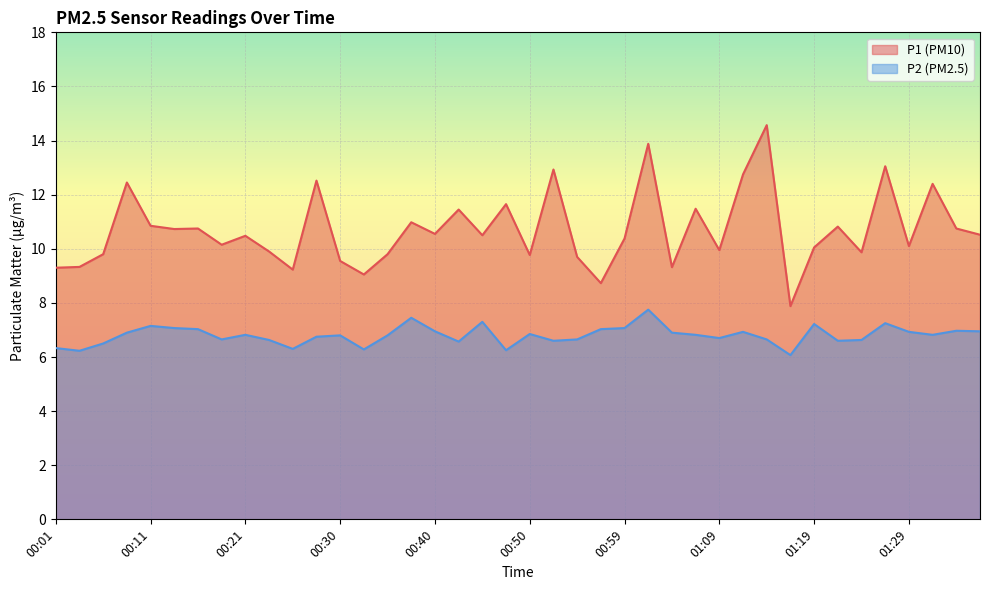

What is the label of the 2nd point from the right?

01:33